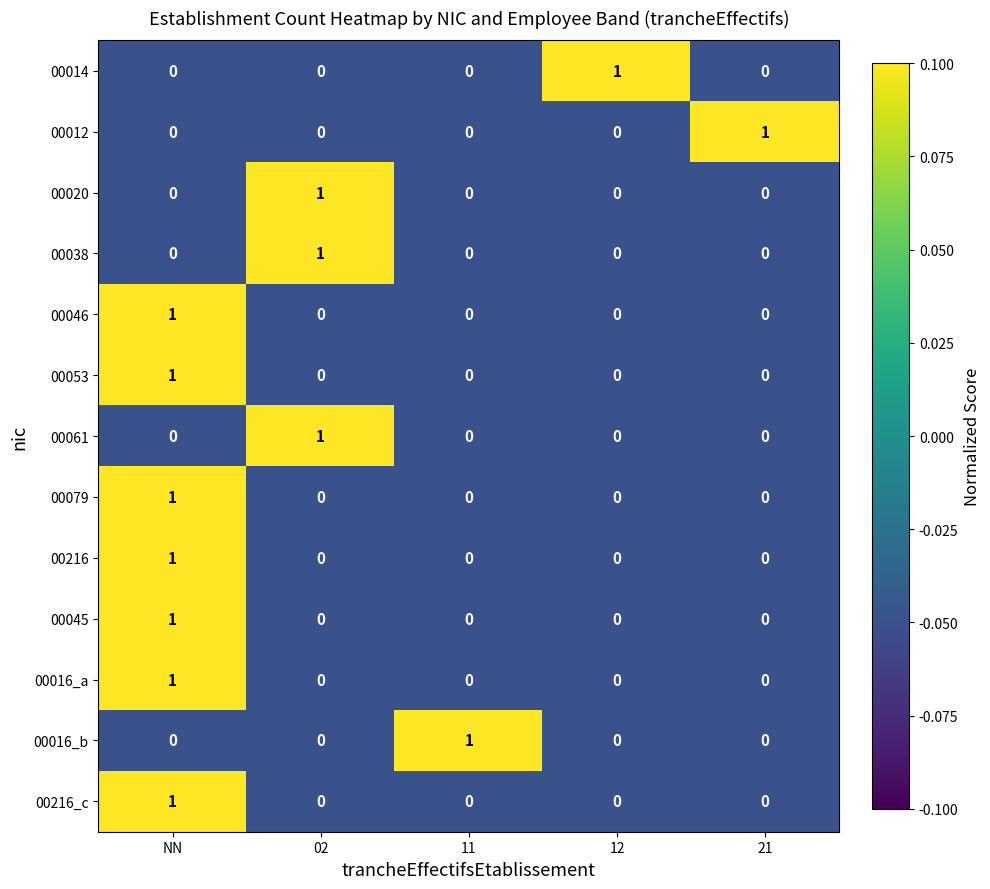

At which label does 00216 reach its peak?

NN